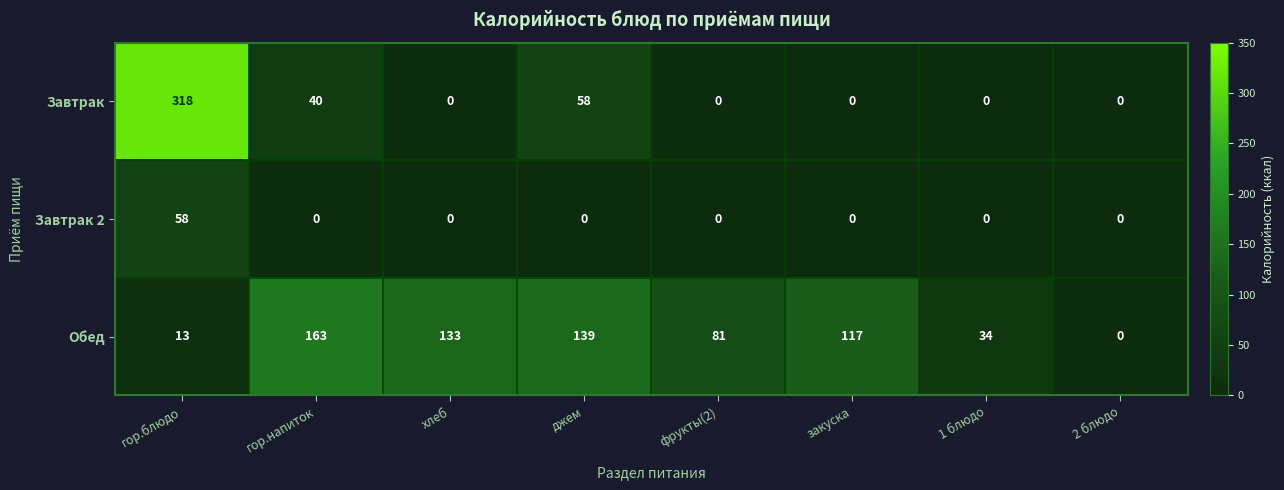

What is the total value across all series at хлеб?

133